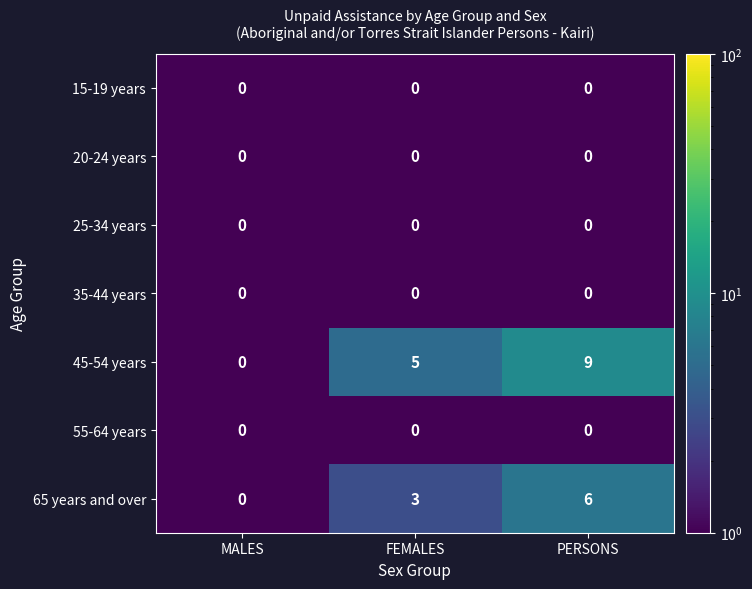

What is the sum of the 65 years and over values at MALES and PERSONS?

6